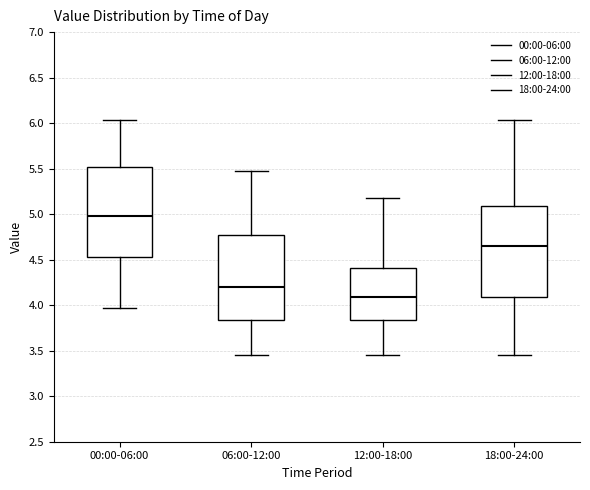

Reading left to right, read every box against the y-axis: the position of its median line, the range the box covers, and the ends of its whiskers. The values are not printed on the chart, so give them approximately, as read against the axis.

00:00-06:00: median 5.00, box 4.55 to 5.50, whiskers 3.95 to 6.05
06:00-12:00: median 4.20, box 3.85 to 4.75, whiskers 3.45 to 5.45
12:00-18:00: median 4.10, box 3.85 to 4.40, whiskers 3.45 to 5.20
18:00-24:00: median 4.65, box 4.10 to 5.10, whiskers 3.45 to 6.05